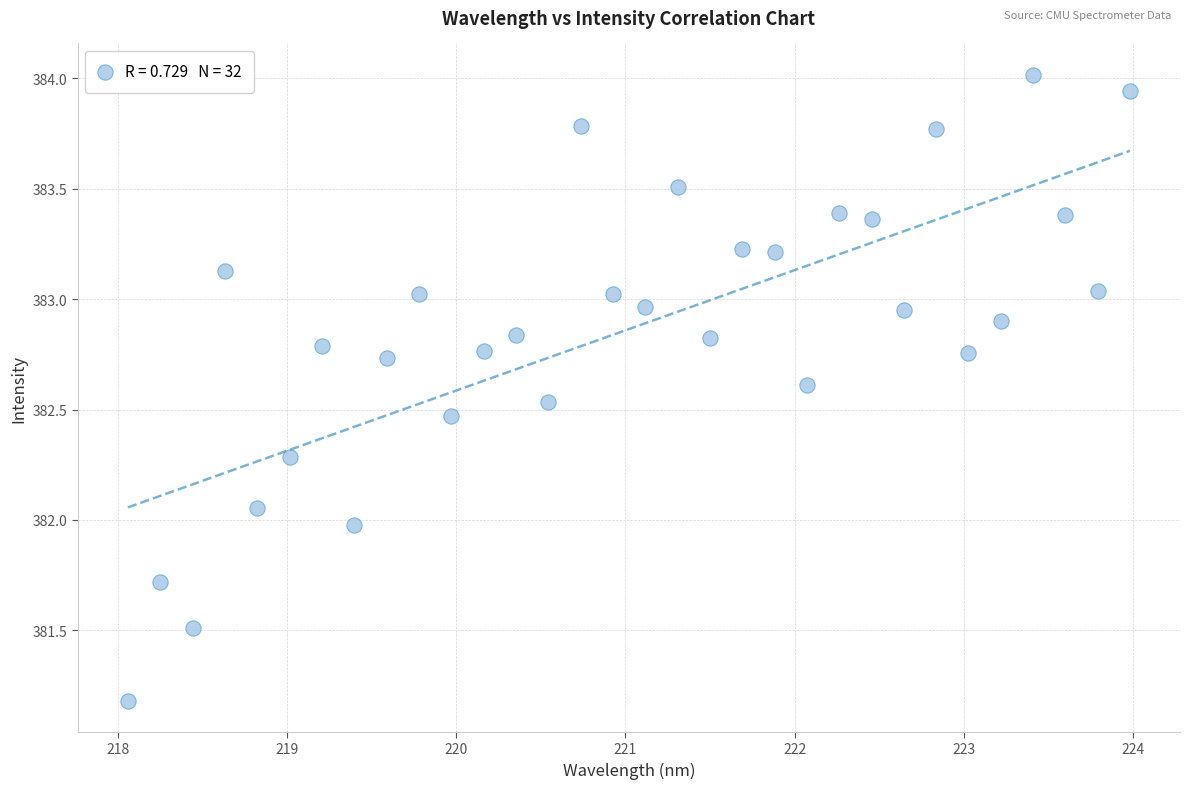

What is the range of Y values (max minus min)?

2.8